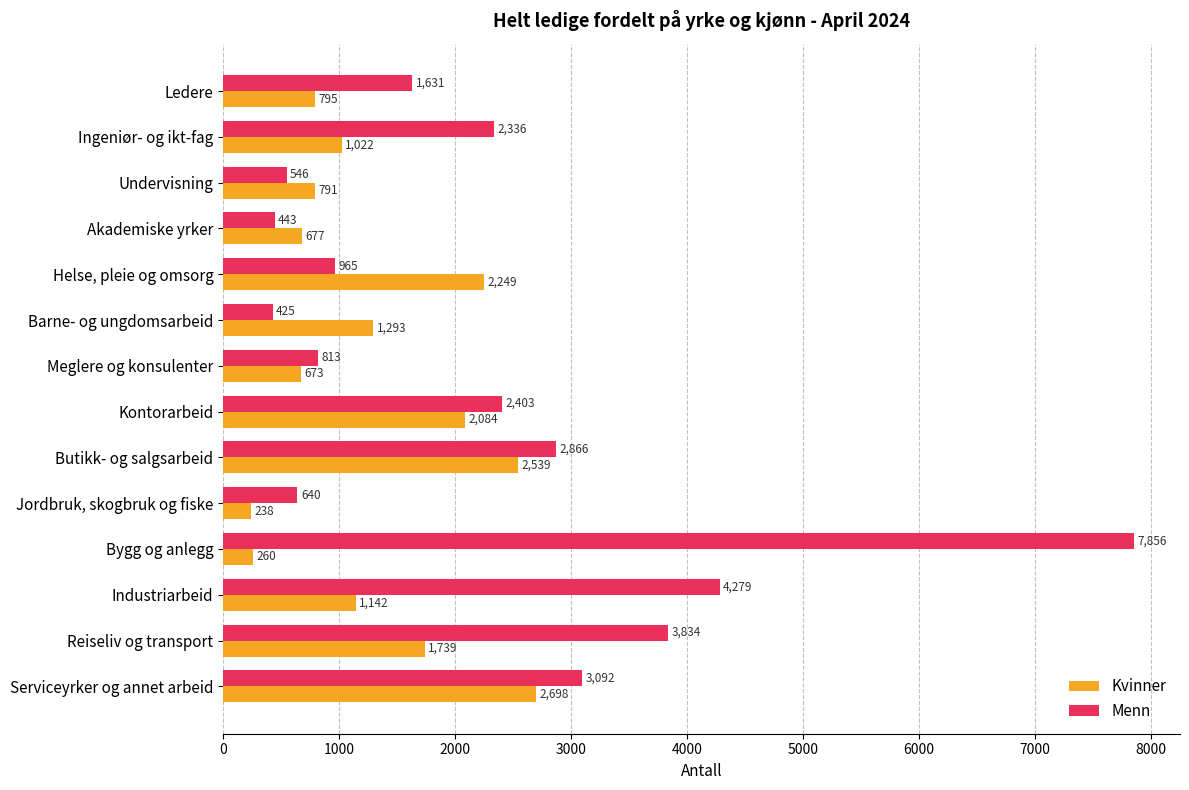

Where is Menn nearest to the value 4140?

Industriarbeid